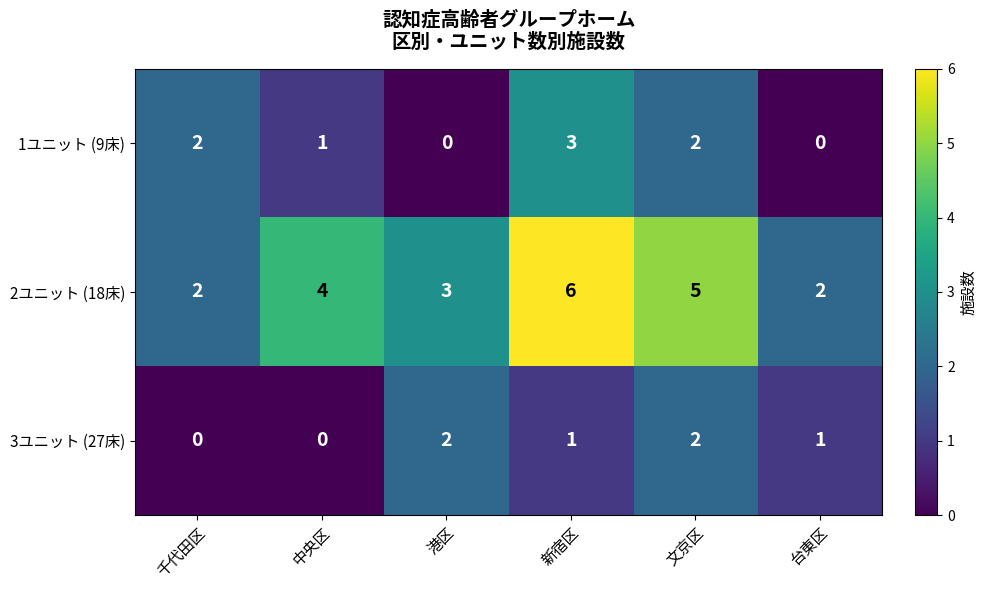

What is the difference between the maximum and second lowest values in the 1ユニット (9床) series?

3